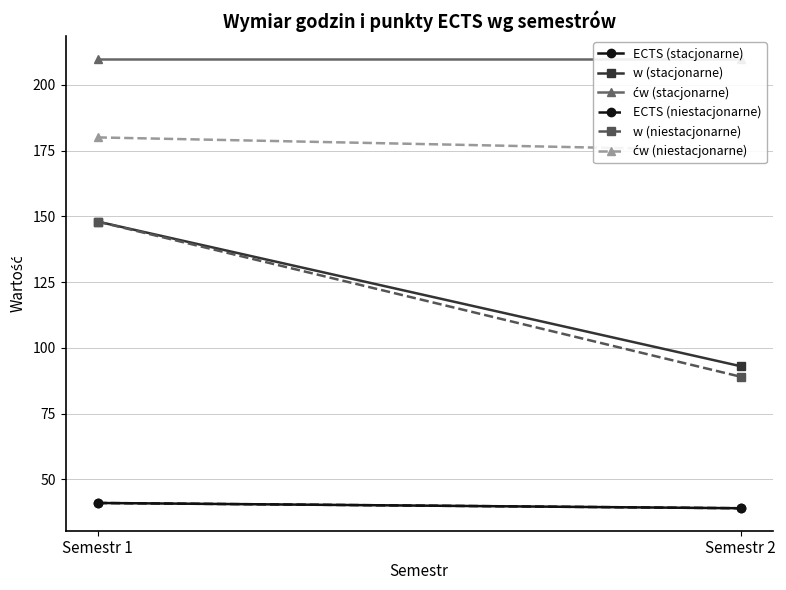

Reading left to right, extract all data points from this chart.

ECTS (stacjonarne): Semestr 1=41	Semestr 2=39
w (stacjonarne): Semestr 1=148	Semestr 2=93
ćw (stacjonarne): Semestr 1=210	Semestr 2=210
ECTS (niestacjonarne): Semestr 1=41	Semestr 2=39
w (niestacjonarne): Semestr 1=148	Semestr 2=89
ćw (niestacjonarne): Semestr 1=180	Semestr 2=175